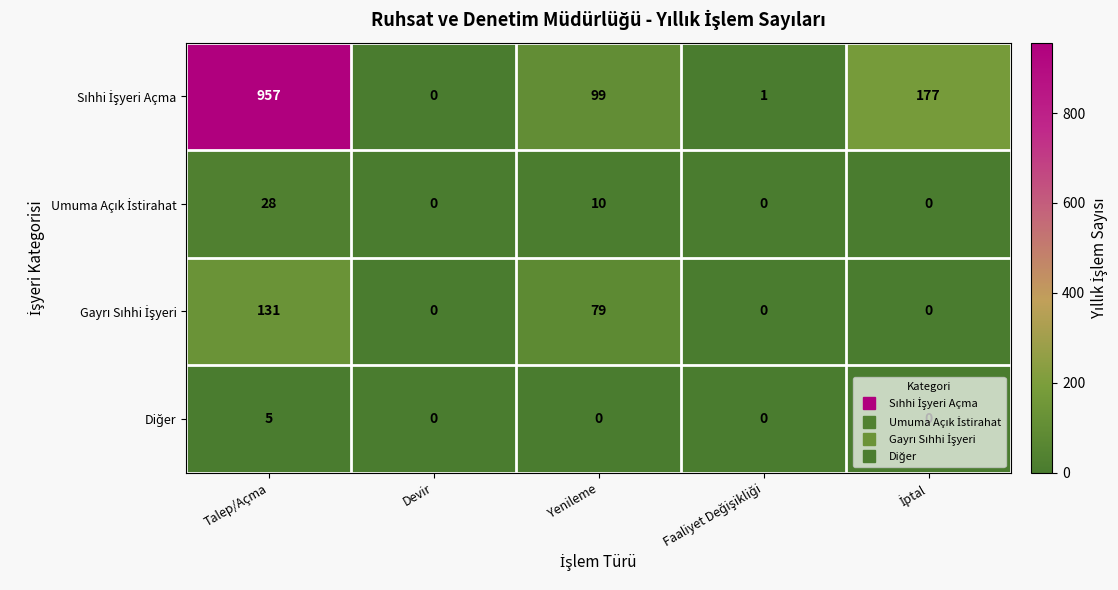

What is the maximum value shown in the chart?

957